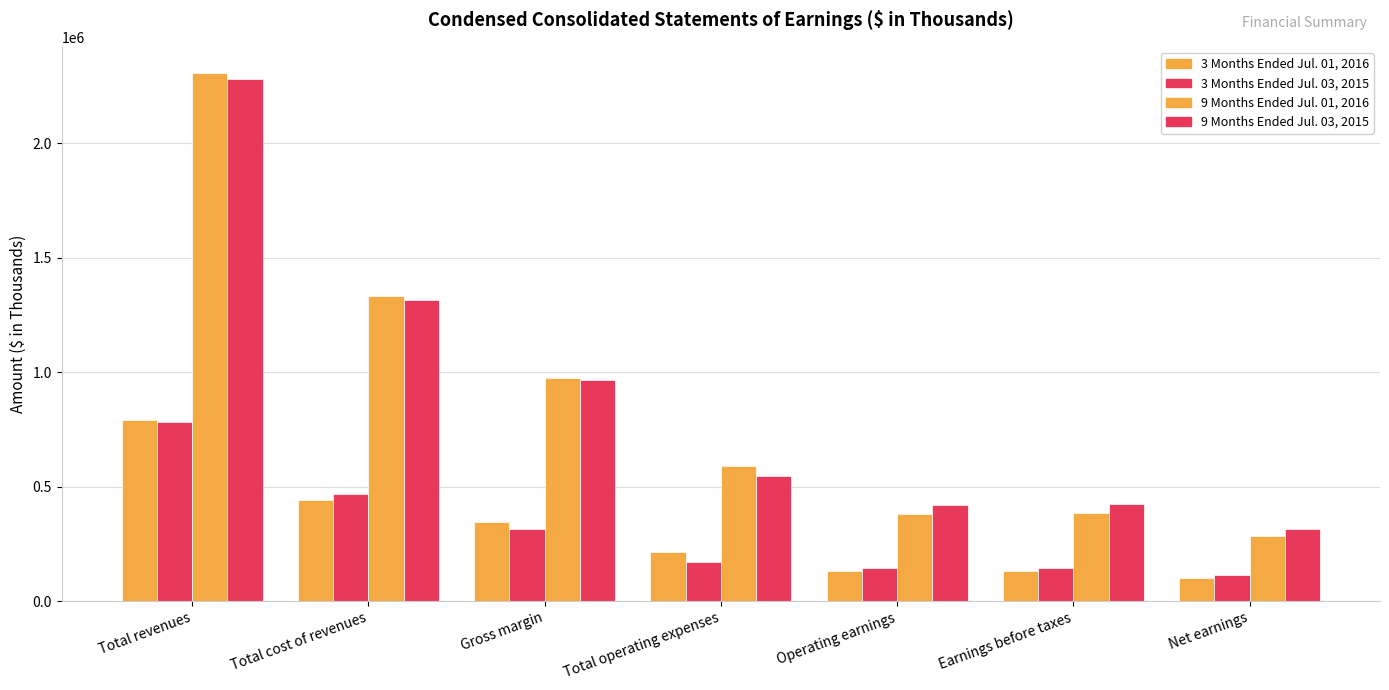

What is the smallest value displayed?

98886